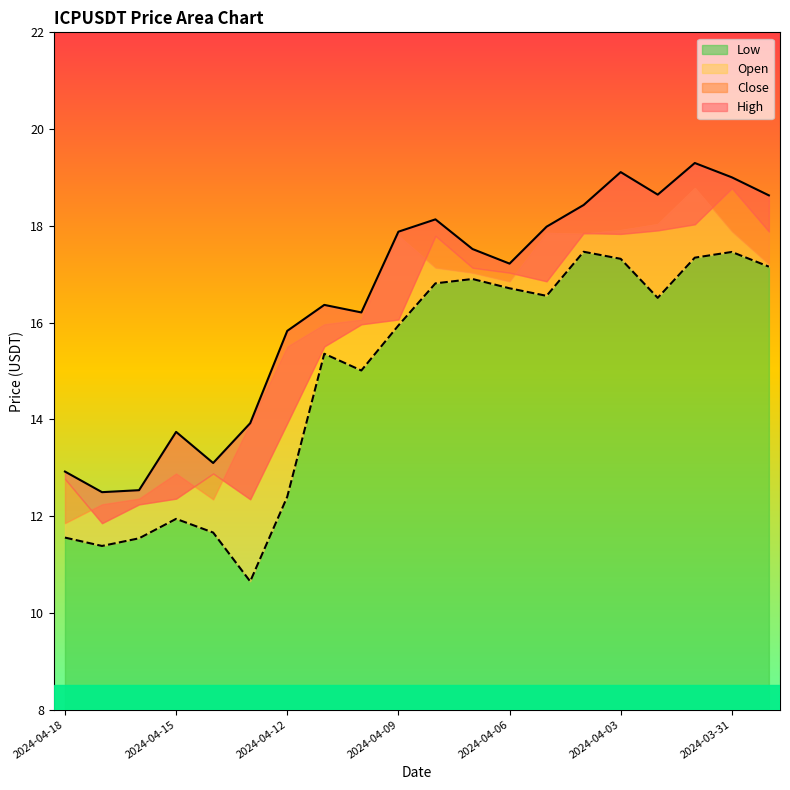

The Low series shows 17.3 at 2024-04-03. True or false?

True